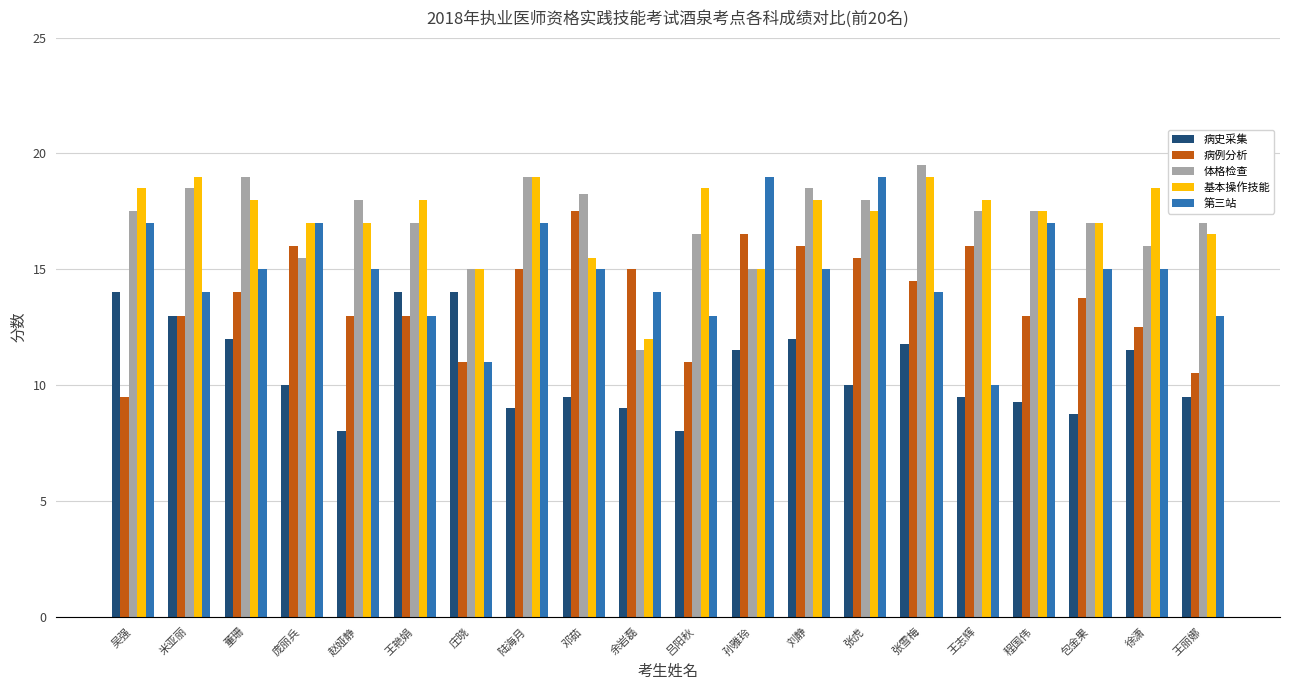

What position from the left is 王丽娜?

20